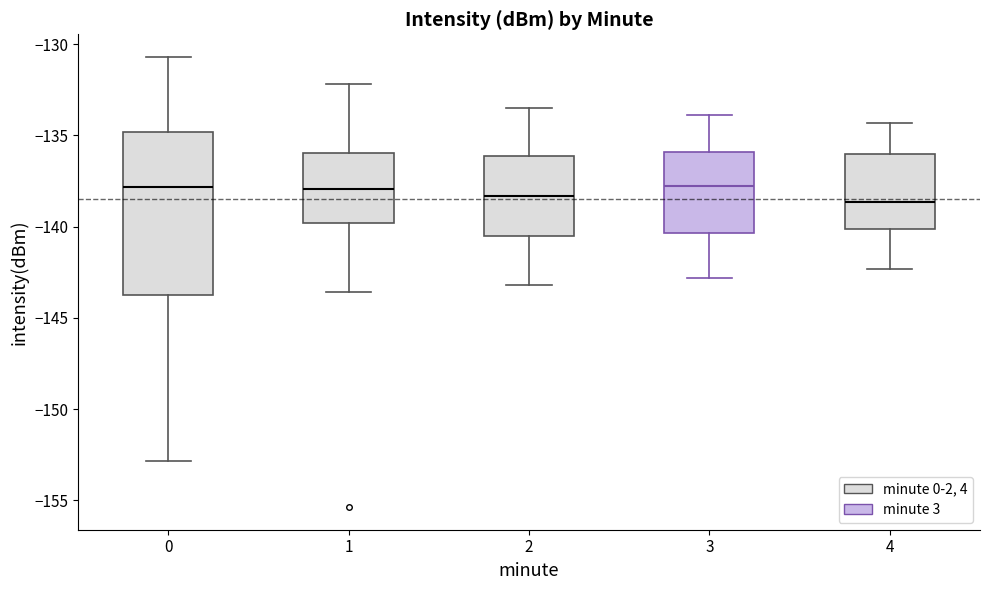

Which box is the tallest, from its lower edge to its upper edge?

0